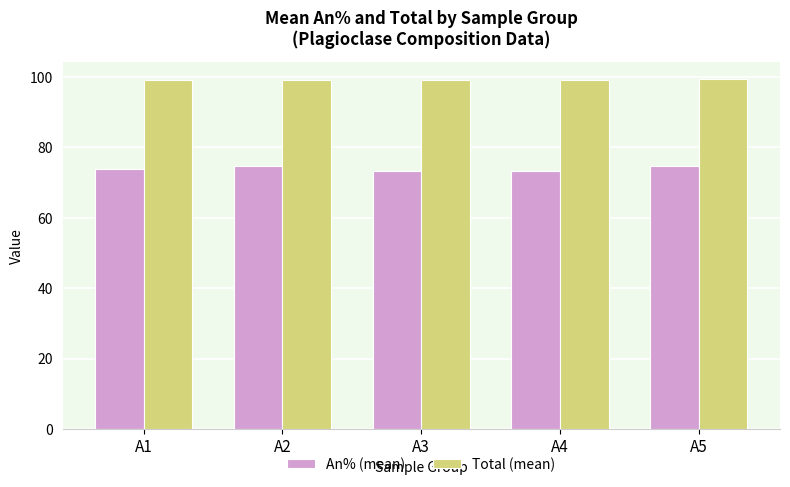

Rank the series at A5 from highest to lowest value.

Total (mean), An% (mean)